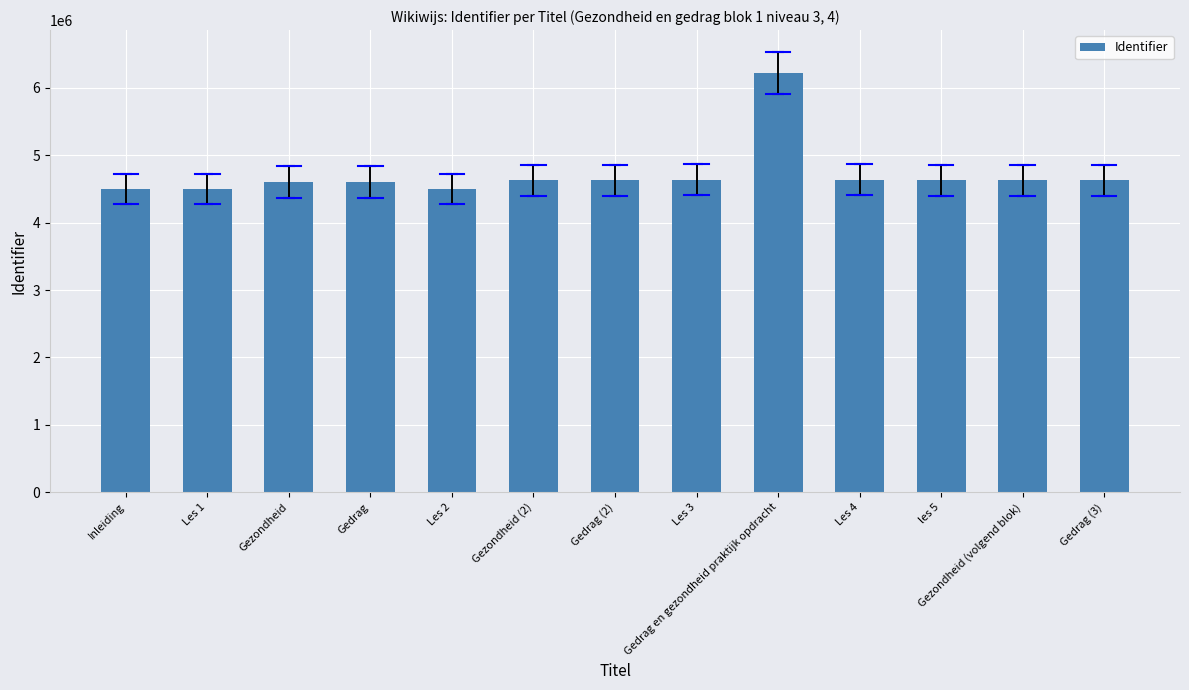

The value at Les 3 is 1426952. True or false?

False